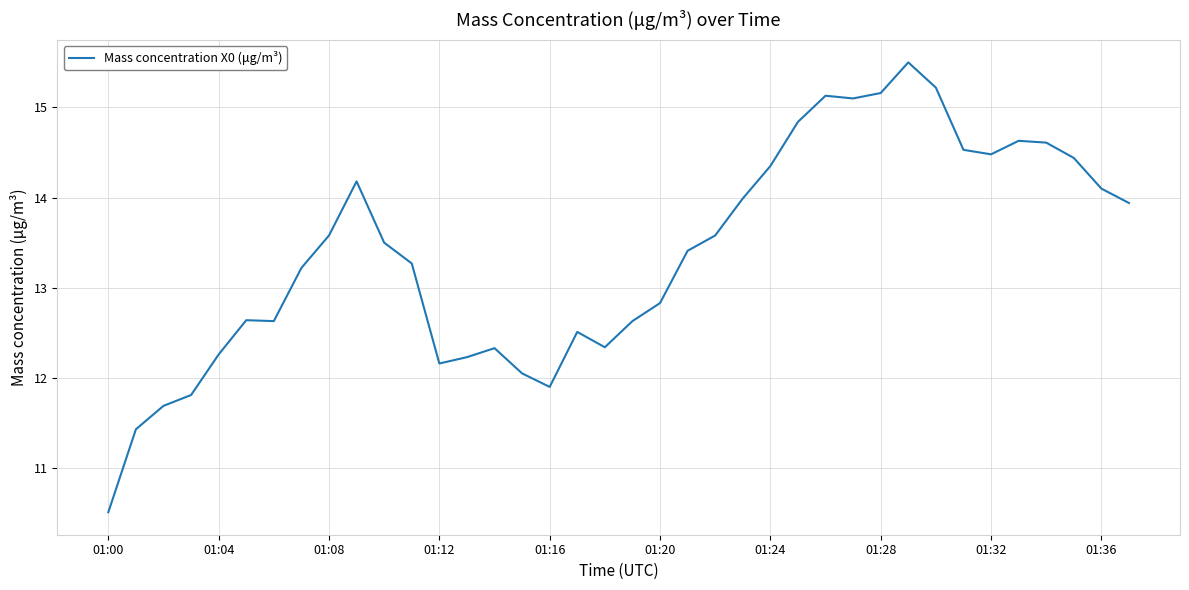

What is the difference between the maximum and minimum values?

5.0